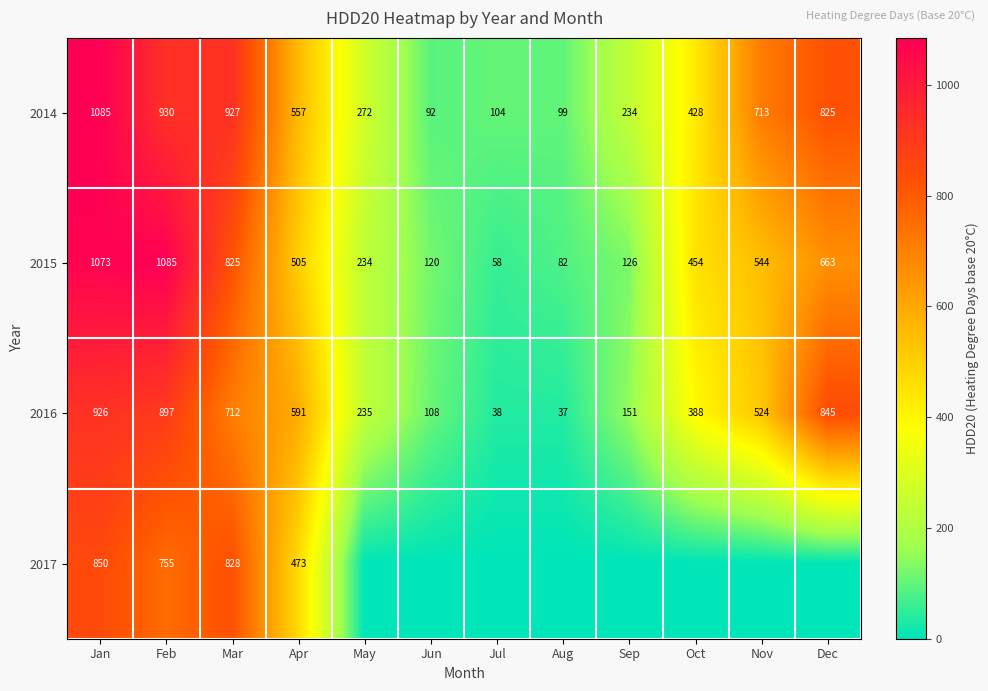

True or false: 2015 has a value of 454 at Oct.

True